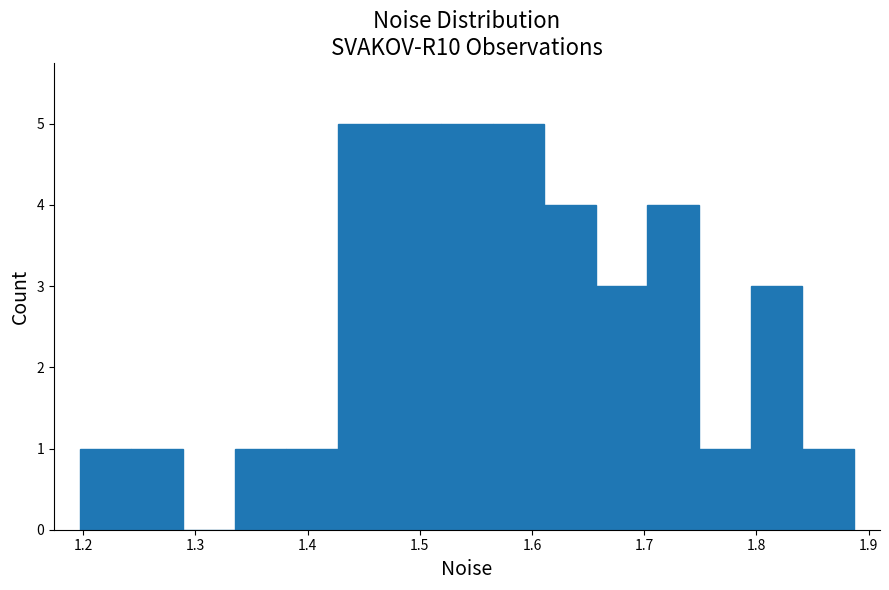

Reading left to right, transcribe this chart: for each bar, give the range it covers on the x-axis and its height. Neither the bar edges nor the heights are printed on the chart, so give them approximately, as read against the axes.

1.20 to 1.24: 1
1.24 to 1.29: 1
1.29 to 1.33: 0
1.33 to 1.38: 1
1.38 to 1.43: 1
1.43 to 1.47: 5
1.47 to 1.52: 5
1.52 to 1.56: 5
1.56 to 1.61: 5
1.61 to 1.66: 4
1.66 to 1.70: 3
1.70 to 1.75: 4
1.75 to 1.79: 1
1.79 to 1.84: 3
1.84 to 1.89: 1